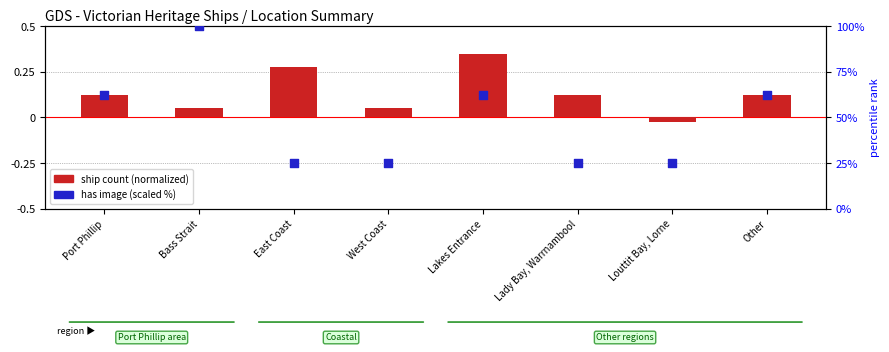

Which series has the largest total across all categories?

has image %